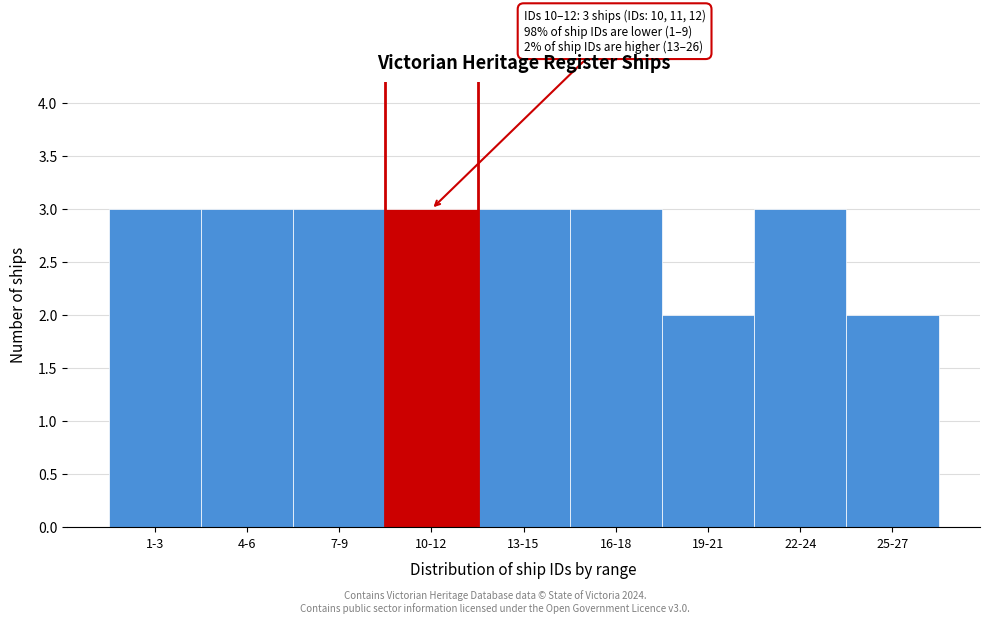

Reading left to right, list all the values displayed in this chart.

1-3=3	4-6=3	7-9=3	10-12=3	13-15=3	16-18=3	19-21=2	22-24=3	25-27=2